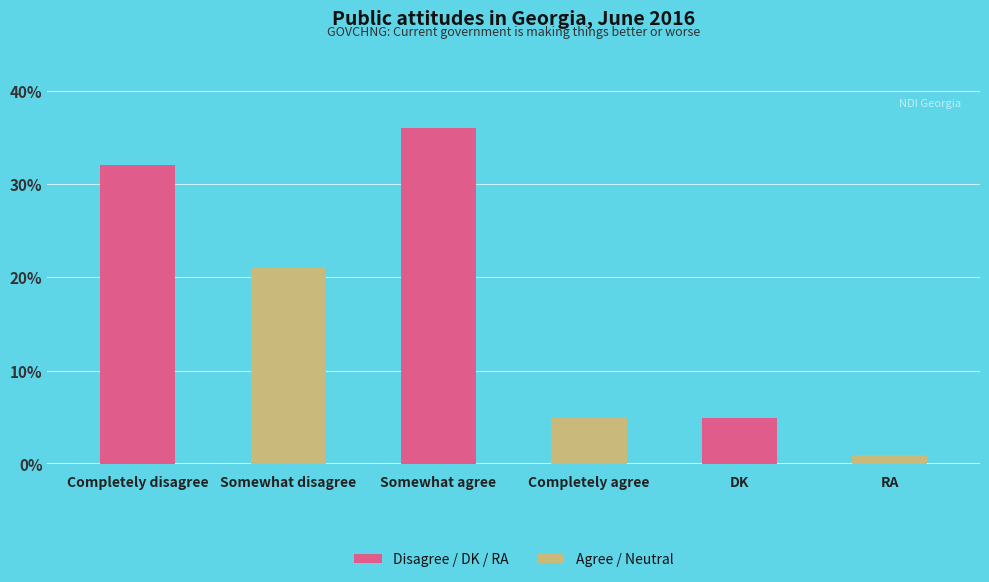

How many bars are there in total?

6